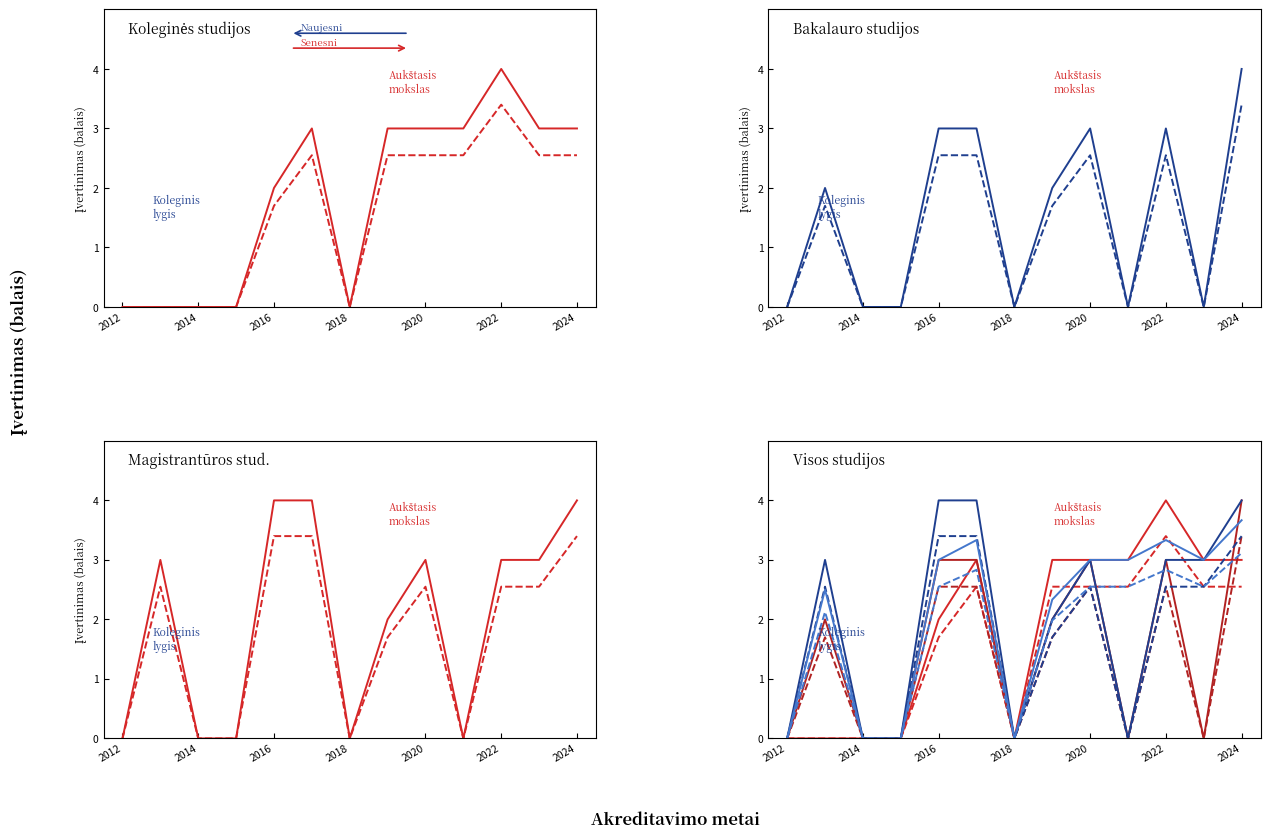

At which label is Bakalauro studijos closest to 2?

2013